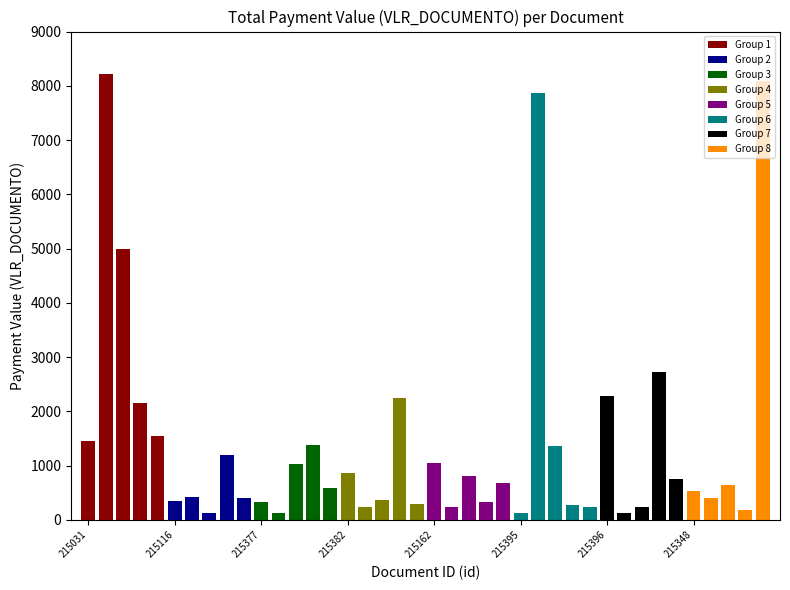

What is the change in value from 215382 to 215346?

+1850.8